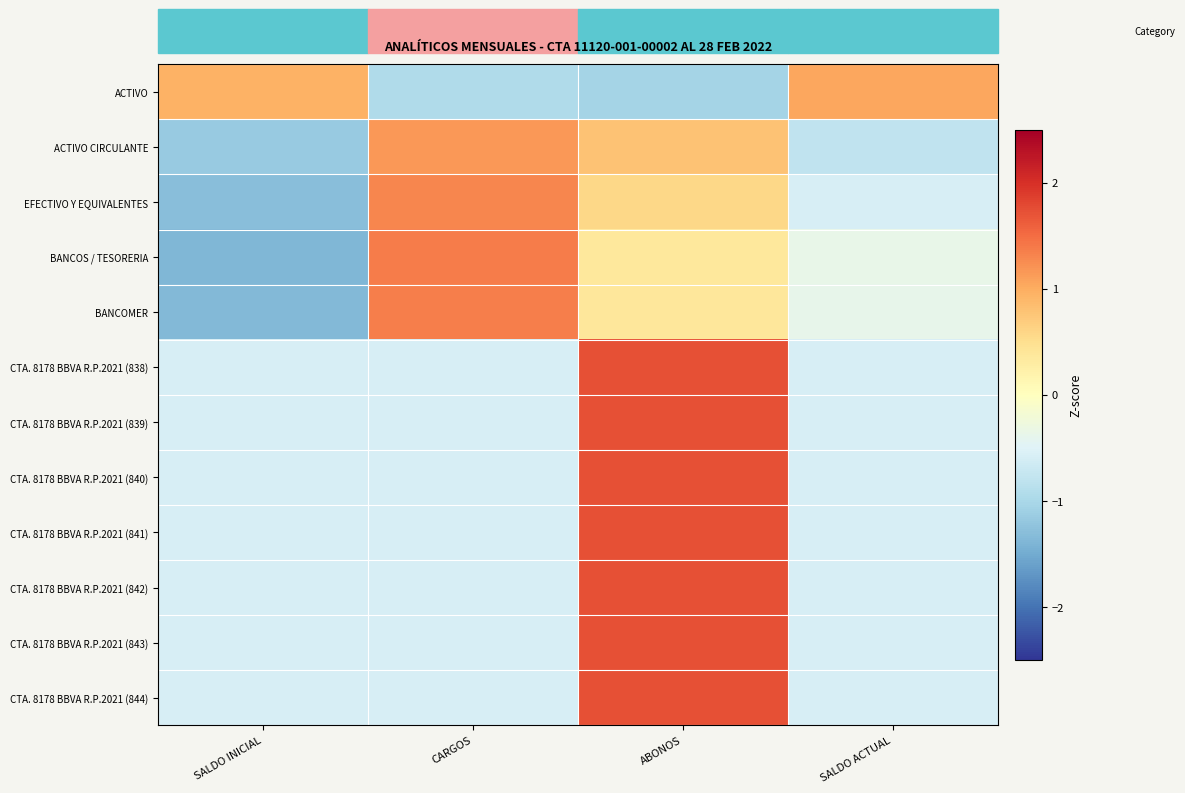

At ABONOS, list the series in order from largest to smallest.

CTA. 8178 BBVA R.P.2021 (838), CTA. 8178 BBVA R.P.2021 (839), CTA. 8178 BBVA R.P.2021 (840), CTA. 8178 BBVA R.P.2021 (841), CTA. 8178 BBVA R.P.2021 (842), CTA. 8178 BBVA R.P.2021 (843), CTA. 8178 BBVA R.P.2021 (844), ACTIVO CIRCULANTE, EFECTIVO Y EQUIVALENTES, BANCOMER, BANCOS / TESORERIA, ACTIVO